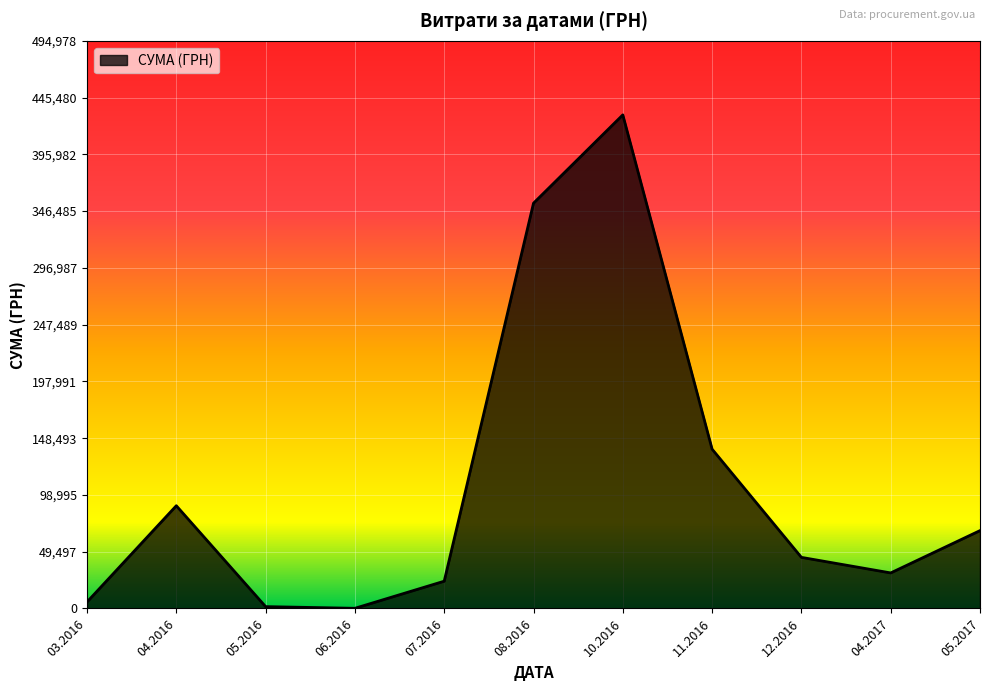

The value at 07.2016 is 23764.1. True or false?

True